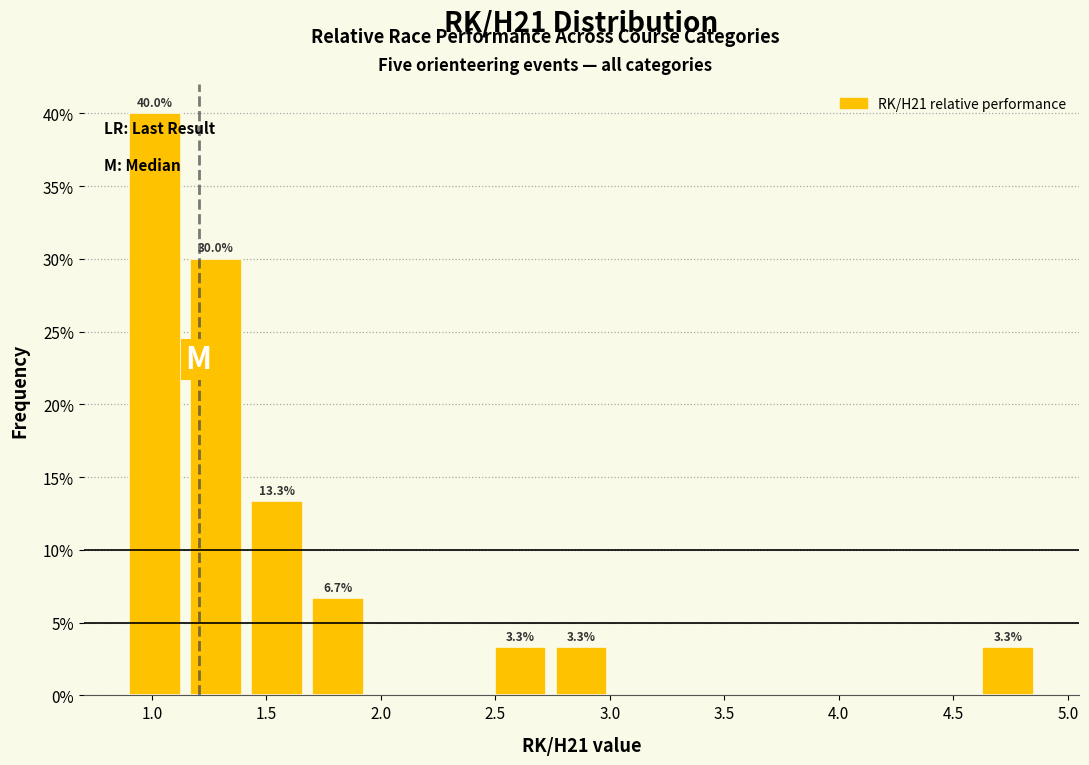

Over which range of the x-axis is the bar tallest?

0.90 to 1.15